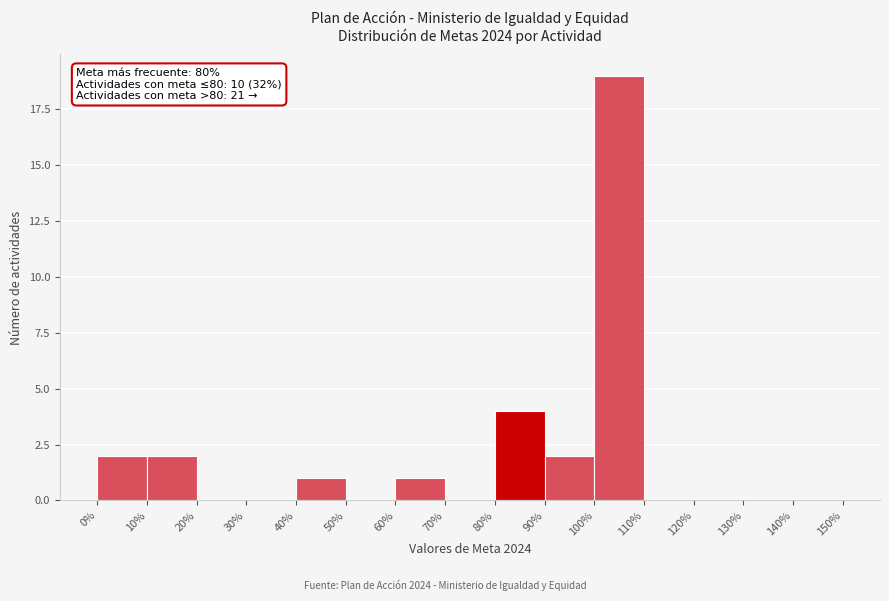

Which range on the x-axis has the tallest bar?

100% to 110%